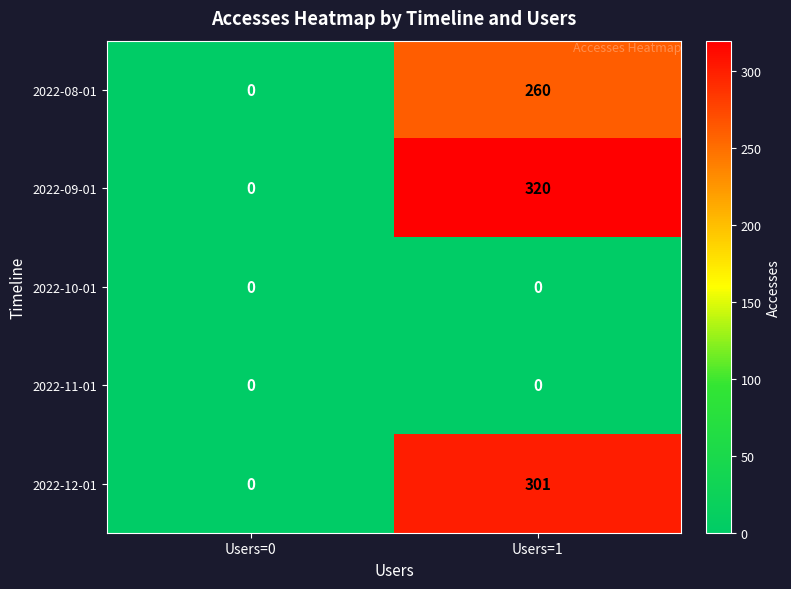

Is the value of 2022-08-01 at Users=1 greater than the value of 2022-09-01 at Users=0?

Yes